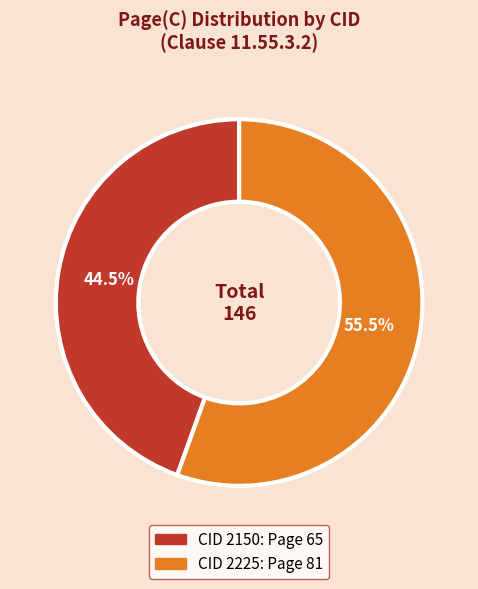

Is there any slice that represents more than half of the pie?

Yes